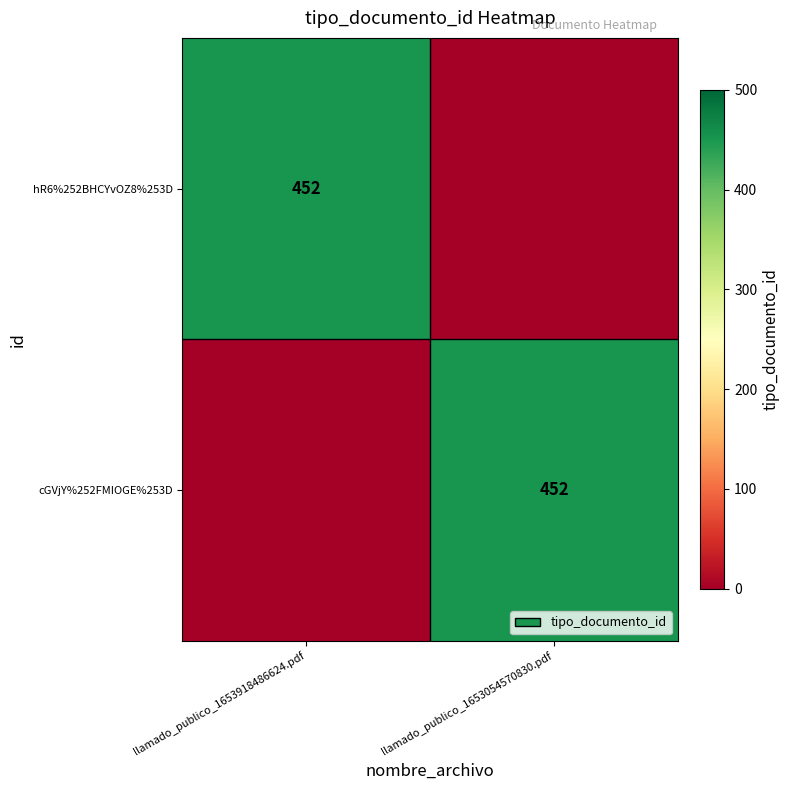

What is the difference between the highest and lowest values at llamado_publico_1653054570830.pdf?

452